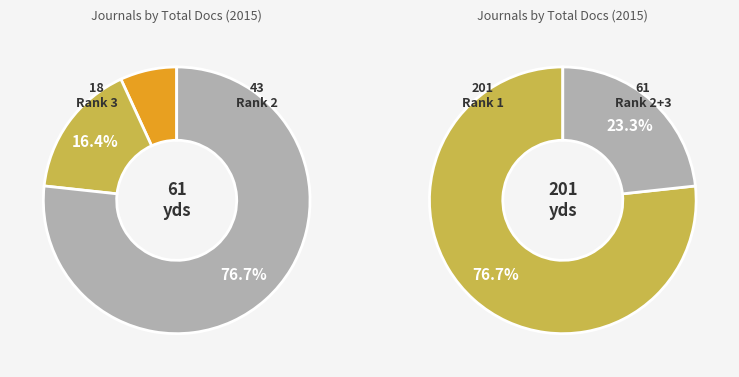

Which category has the biggest portion of the pie?

Rank 1 (Q2)